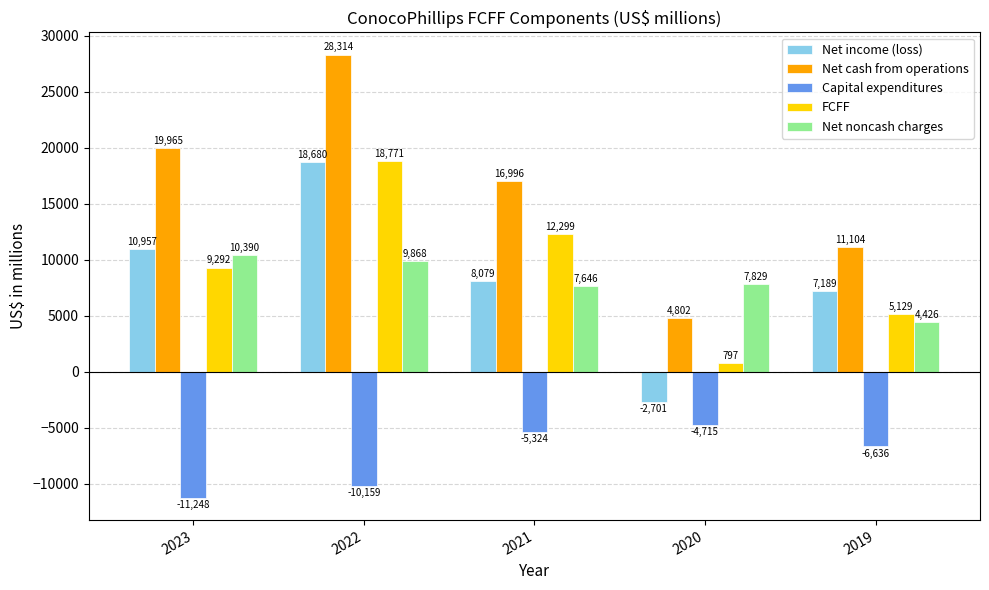

Rank the series at 2019 from highest to lowest value.

Net cash from operations, Net income (loss), FCFF, Net noncash charges, Capital expenditures